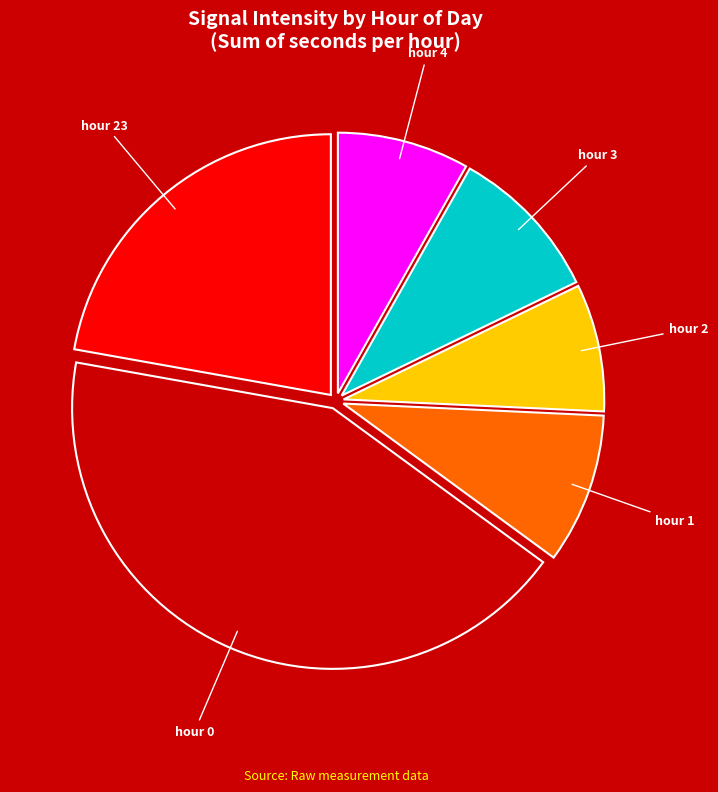

Is there a majority slice in this chart?

No